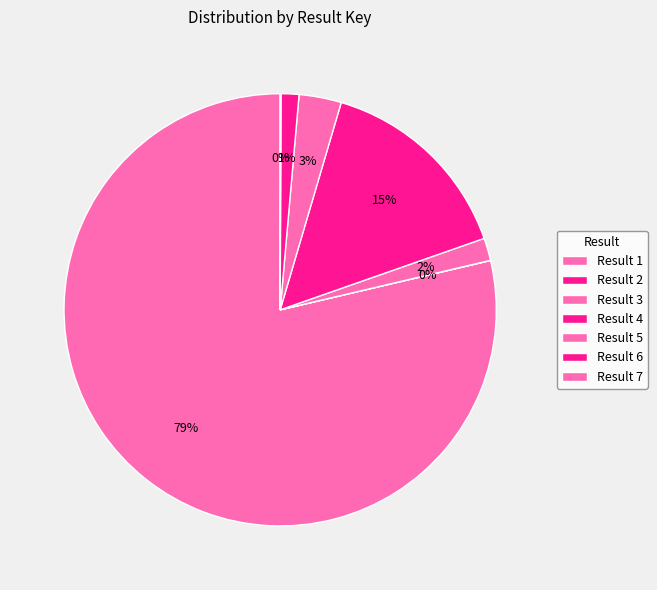

To the nearest percent, what is the difference between the largest and smallest slice percentages?

79%